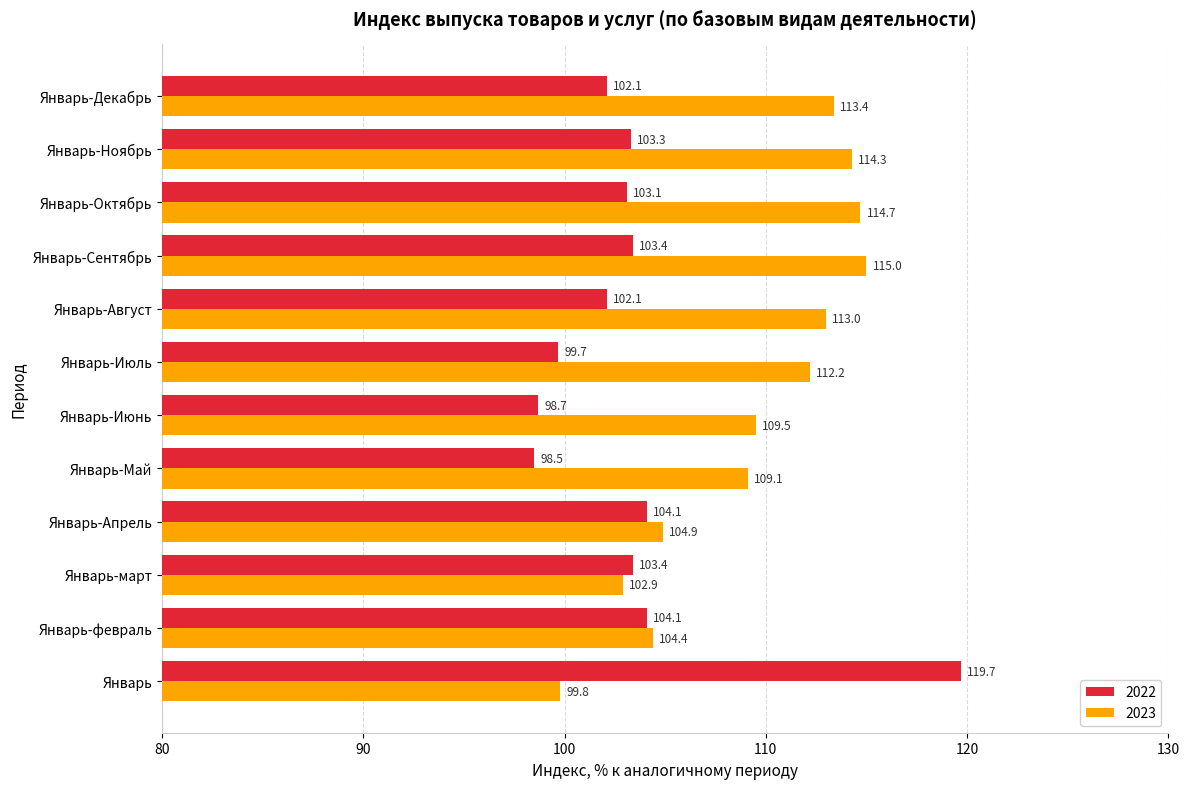

Which series has the largest range (max minus min)?

2022